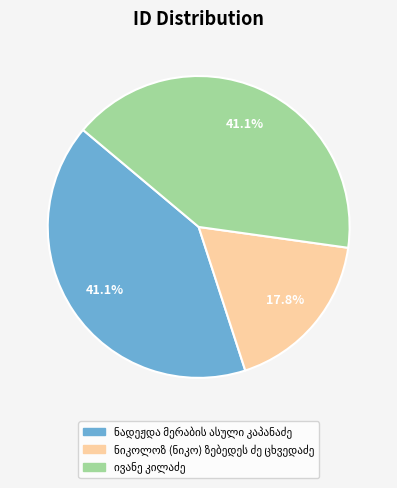

Is there any slice that represents more than half of the pie?

No